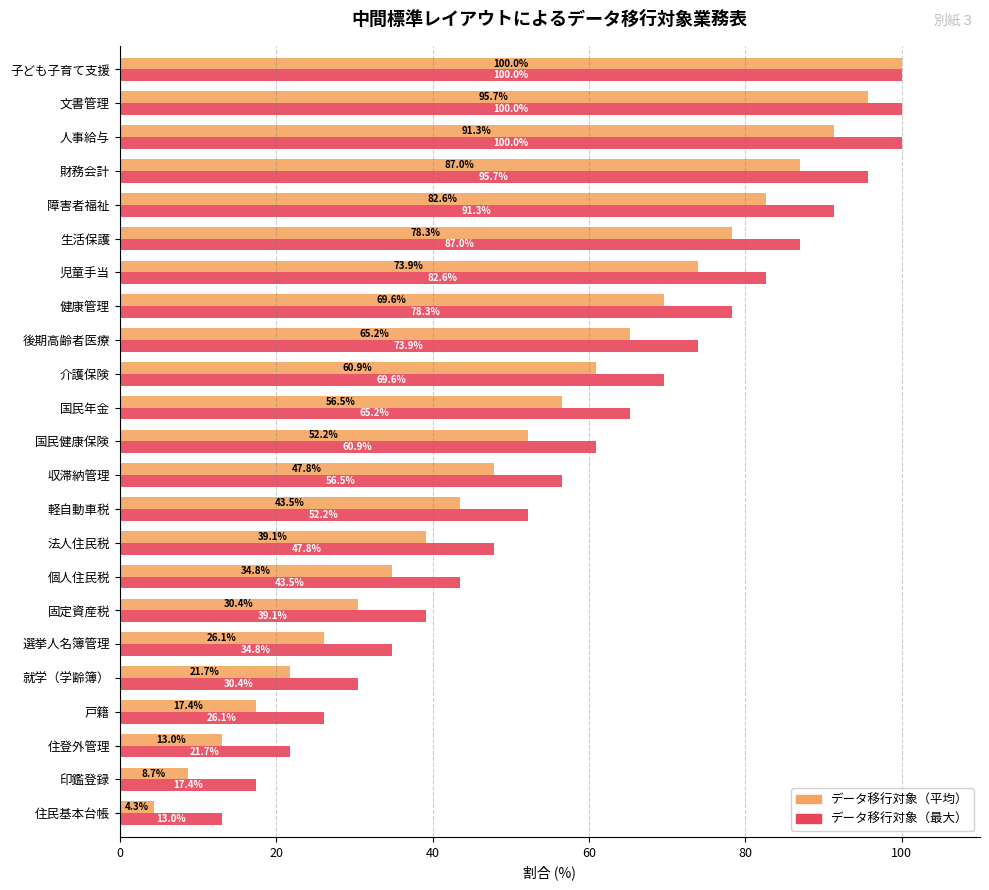

At which label is データ移行対象（最大） closest to 56?

収滞納管理